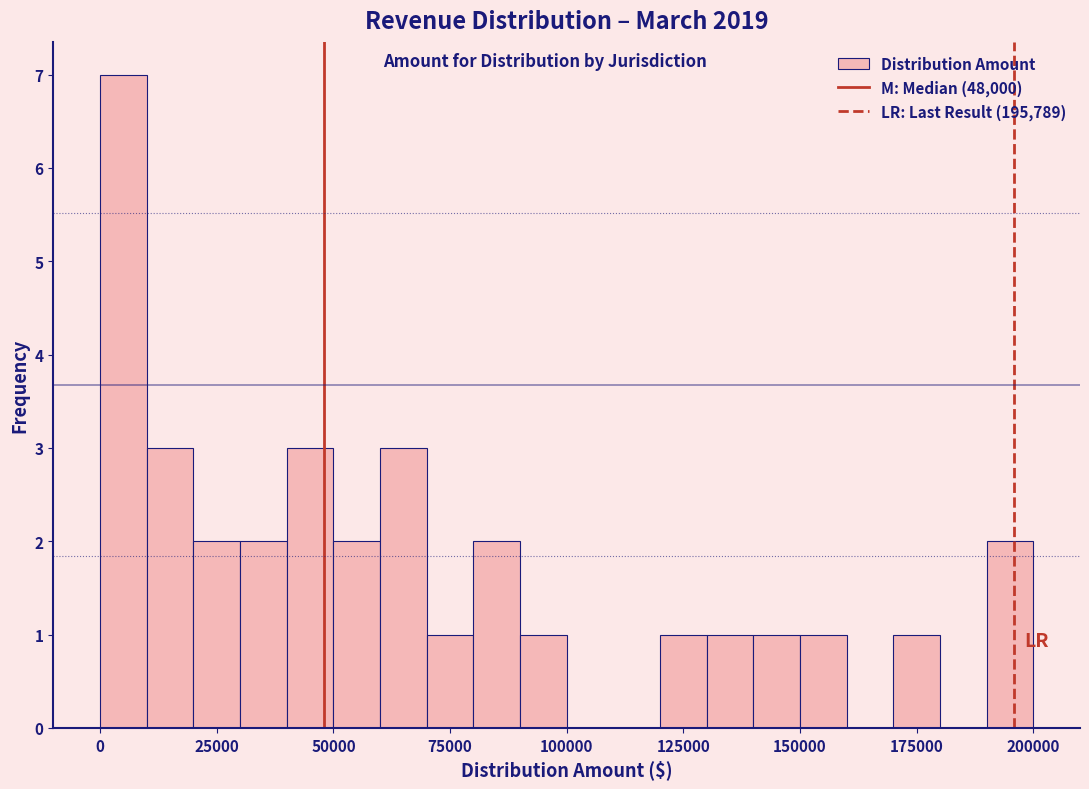

Read against the x-axis, roughly where is the centre of the tallest bar?

5000